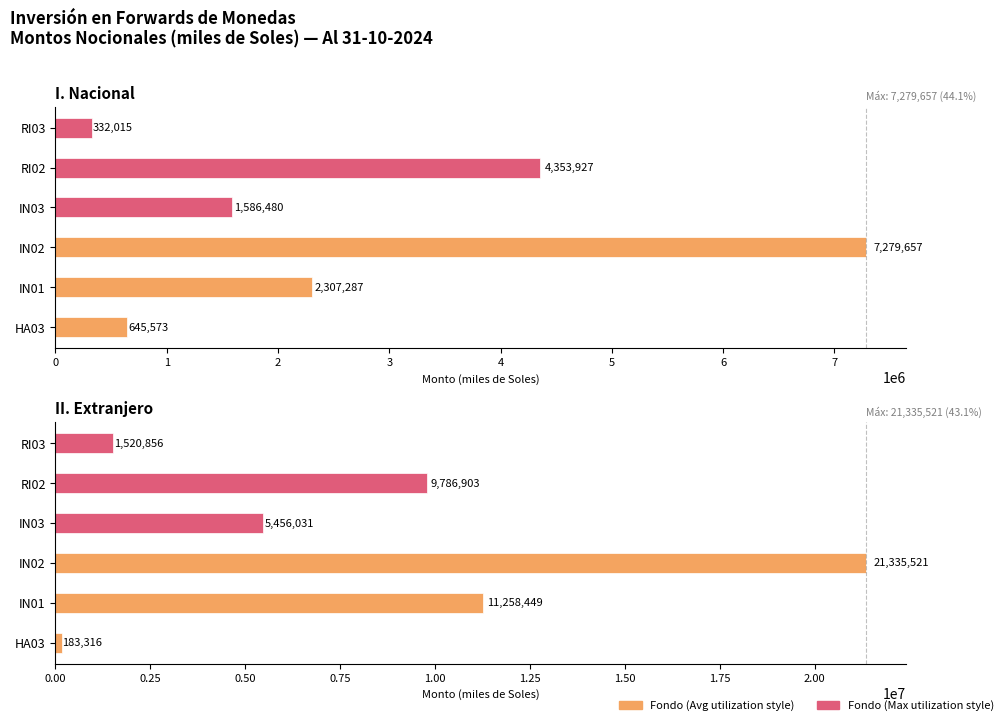

What is the total value across all series at IN02?

28615178.2